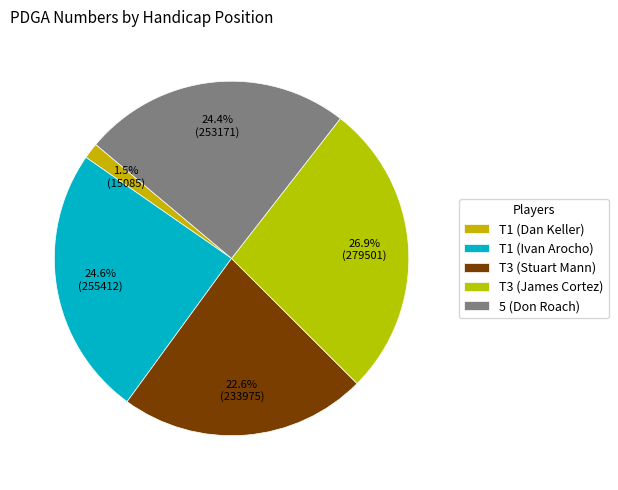

To the nearest percent, what is the difference between the largest and smallest slice percentages?

25%